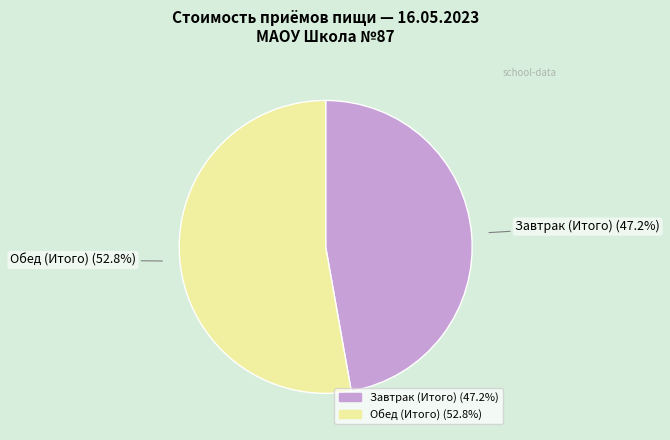

Count the number of slices in the pie.

2